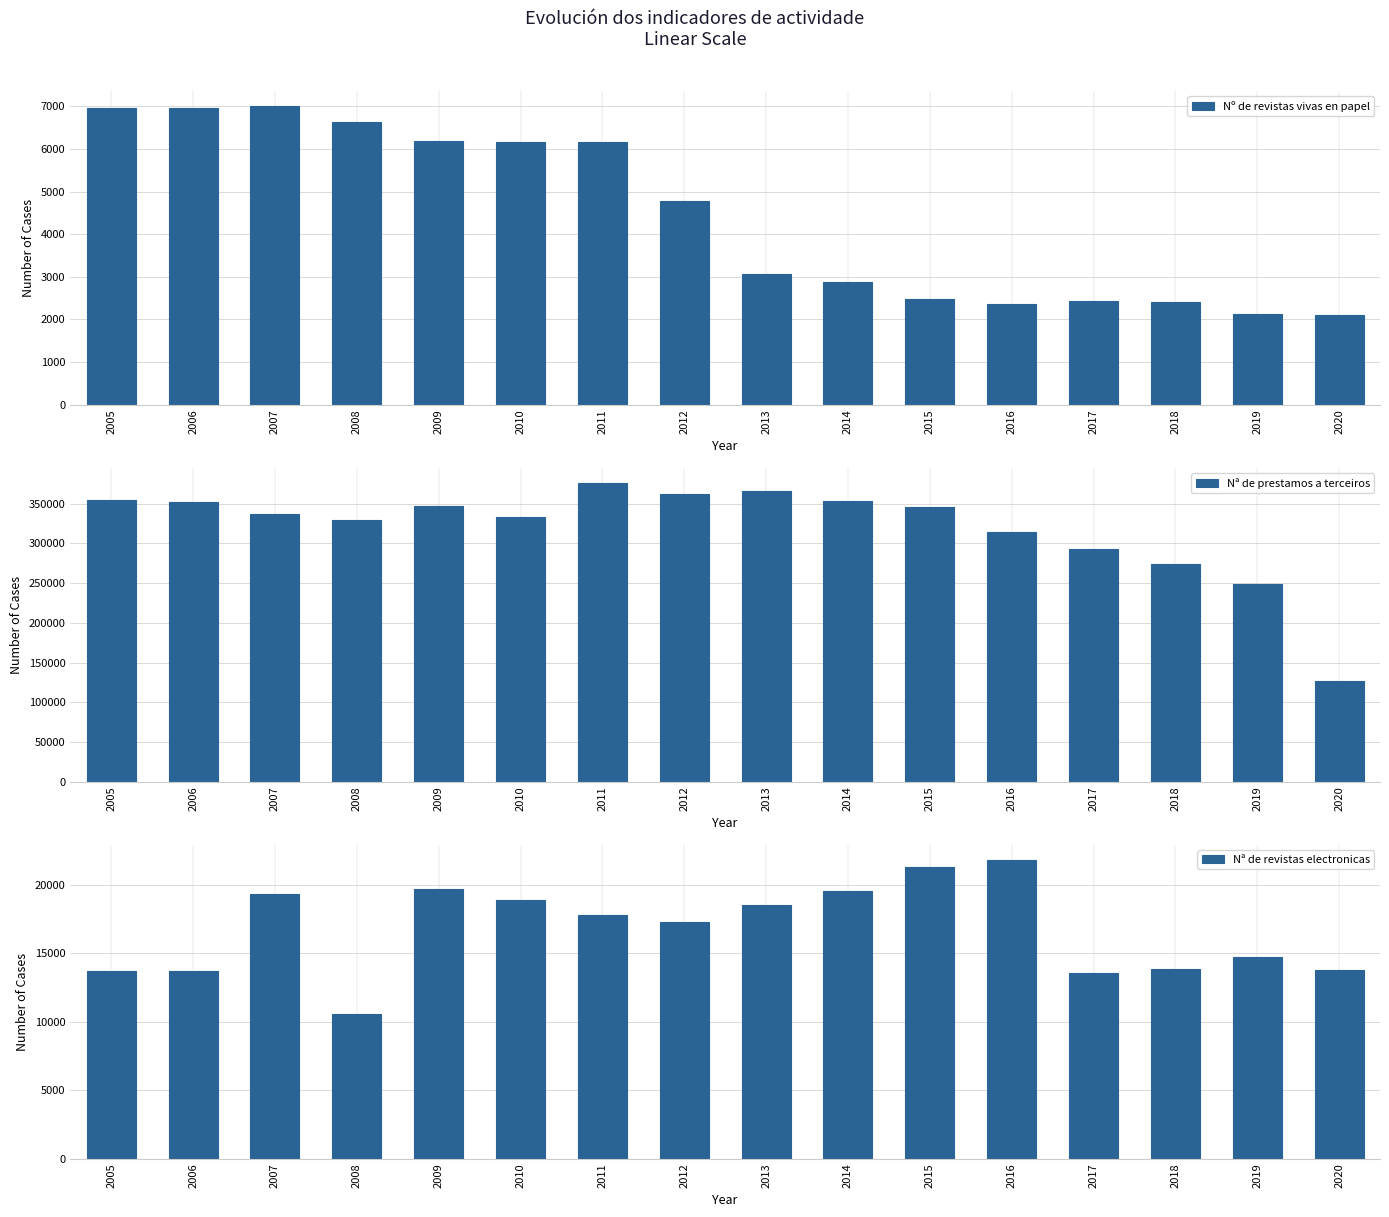

Rank the categories by Nº de revistas vivas en papel value from lowest to highest.

2020, 2019, 2016, 2018, 2017, 2015, 2014, 2013, 2012, 2010, 2011, 2009, 2008, 2005, 2006, 2007